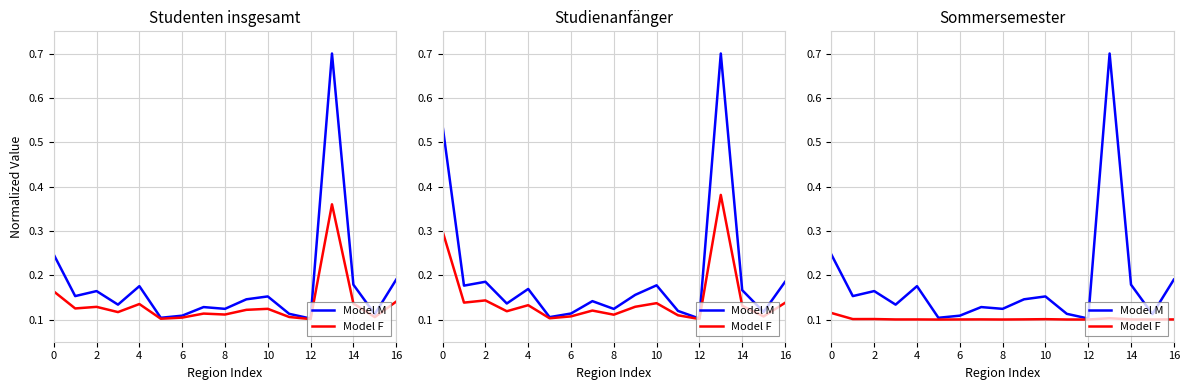

What are all the series names shown in the legend?

Model M, Model F